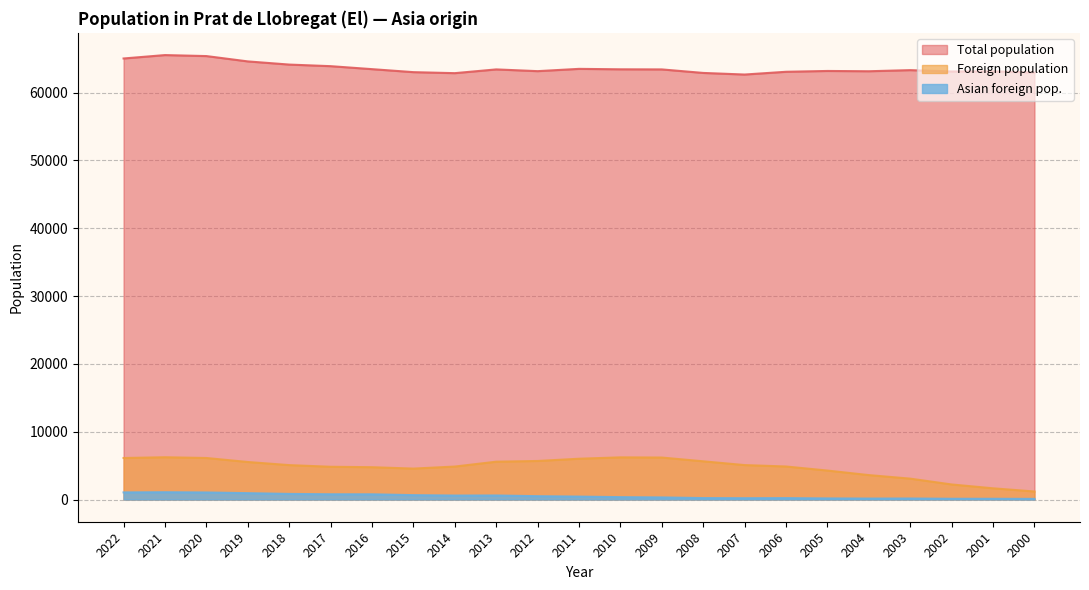

What is the total value across all series at 2007?

67933